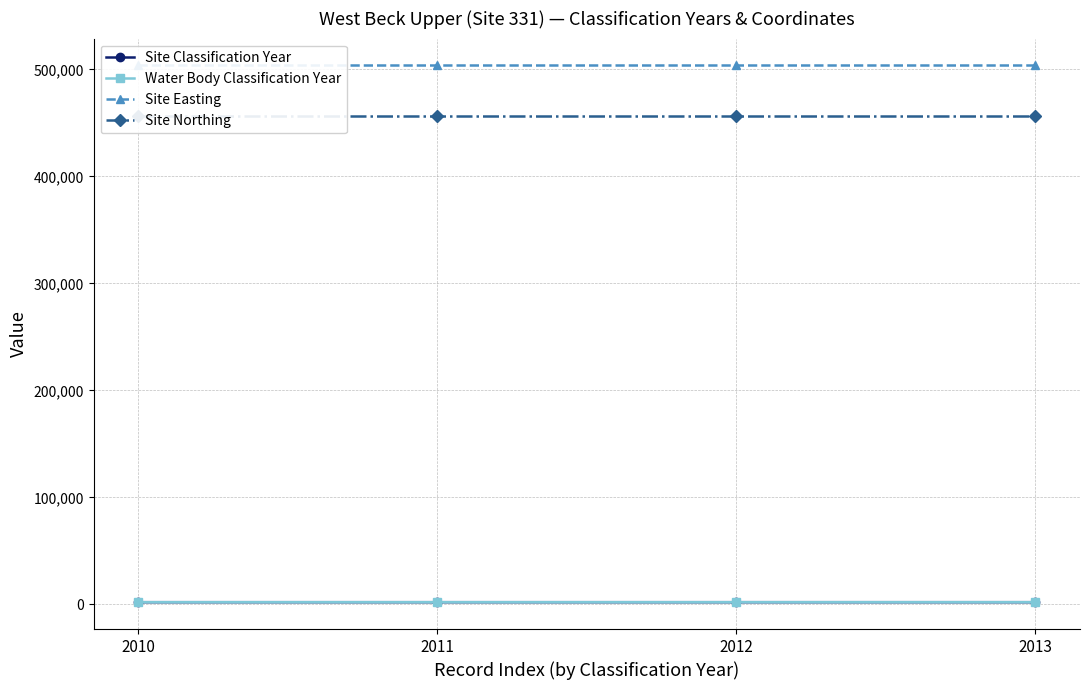

What is the sum of the Site Northing values at 2010 and 2012?

913352